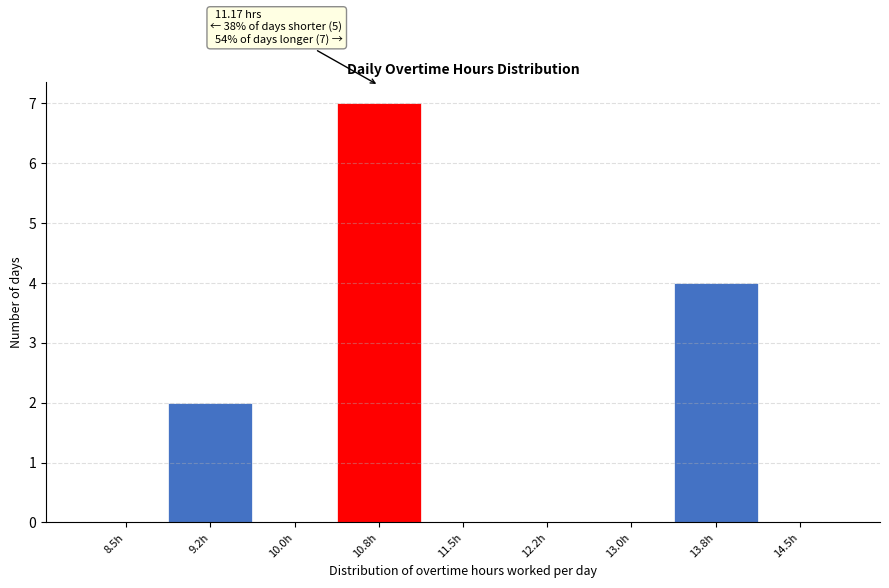

Reading left to right, transcribe all the data shown in this chart.

8.5h=0	9.2h=2	10.0h=0	10.8h=7	11.5h=0	12.2h=0	13.0h=0	13.8h=4	14.5h=0